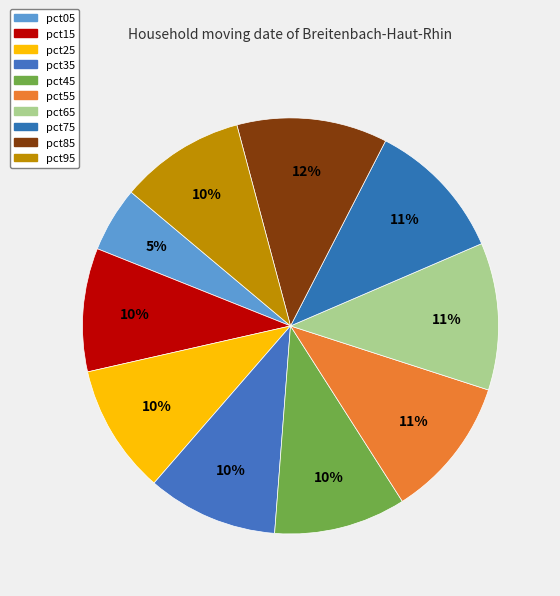

What percentage is the pct55 slice, to the nearest percent?

11%